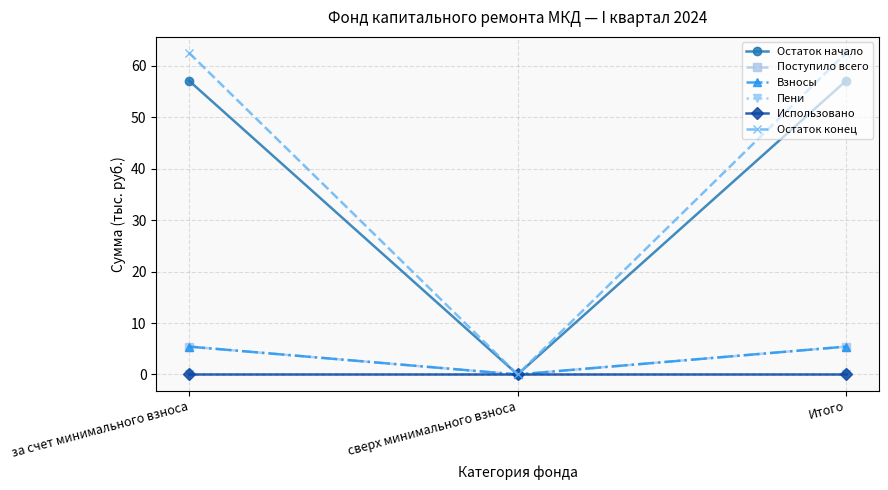

Is this an area chart (filled region under the line)?

No